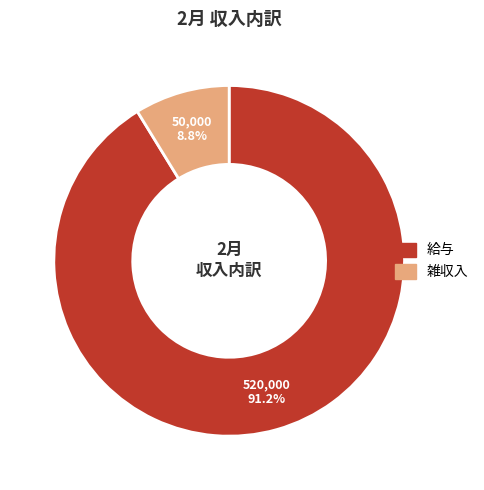

Is there any slice that represents more than half of the pie?

Yes